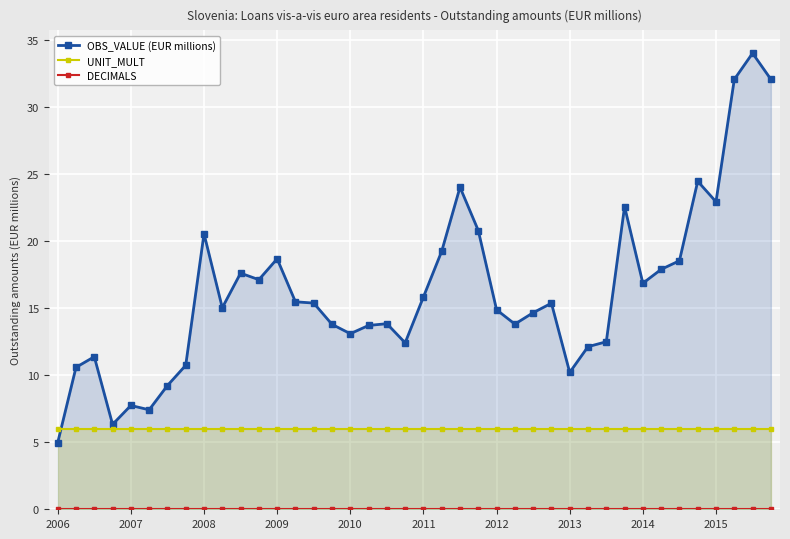

Which category has the highest value in the UNIT_MULT series?

2006